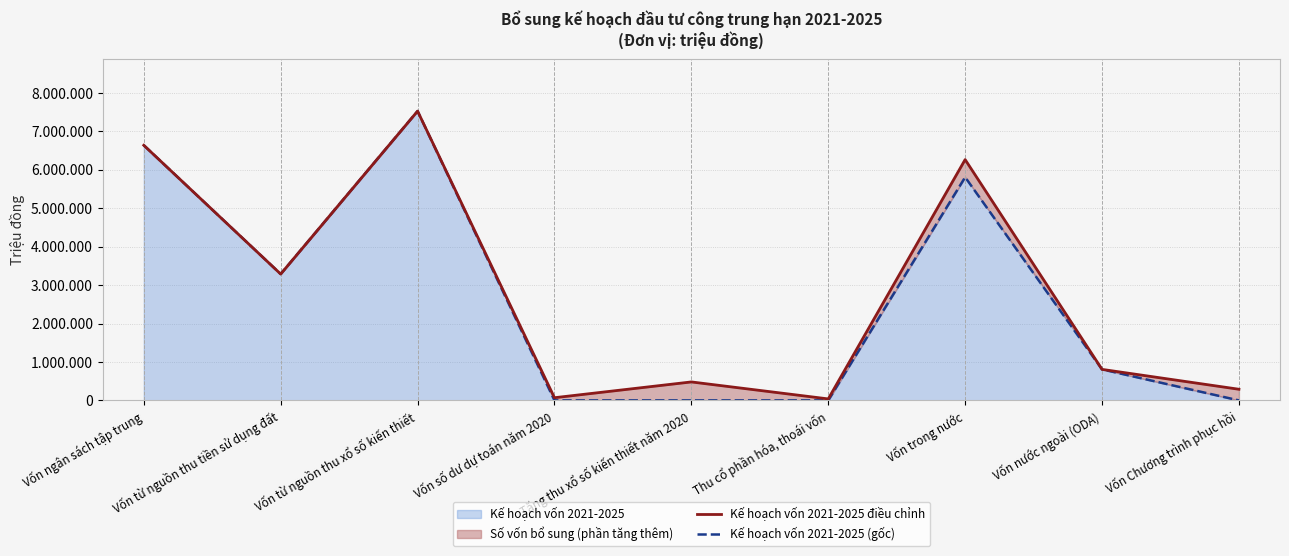

What is the value of the Kế hoạch vốn 2021-2025 điều chỉnh point at the 6th from the left?

38777